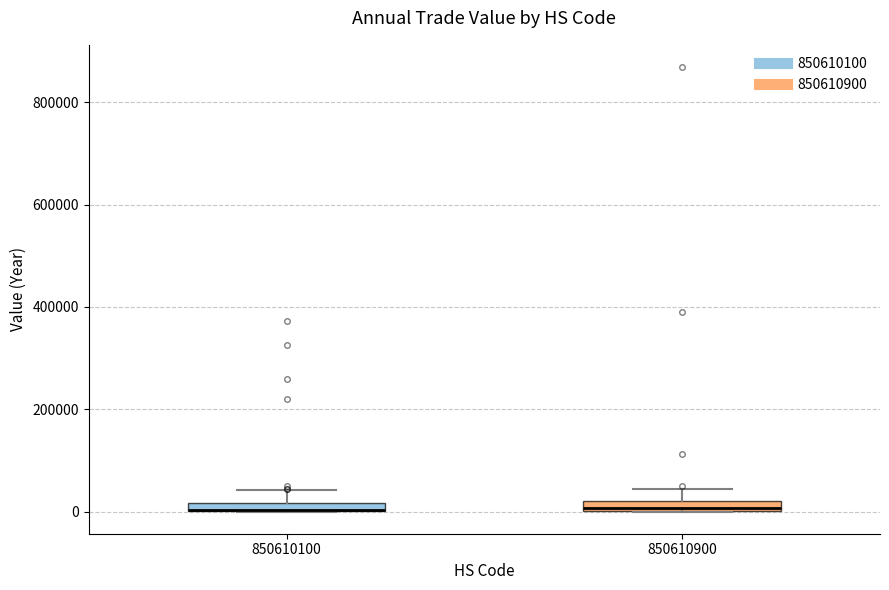

Where is the upper edge of the box at x = 850610900 on the y-axis? The values are not printed on the chart, so give them approximately, as read against the axis.

20000